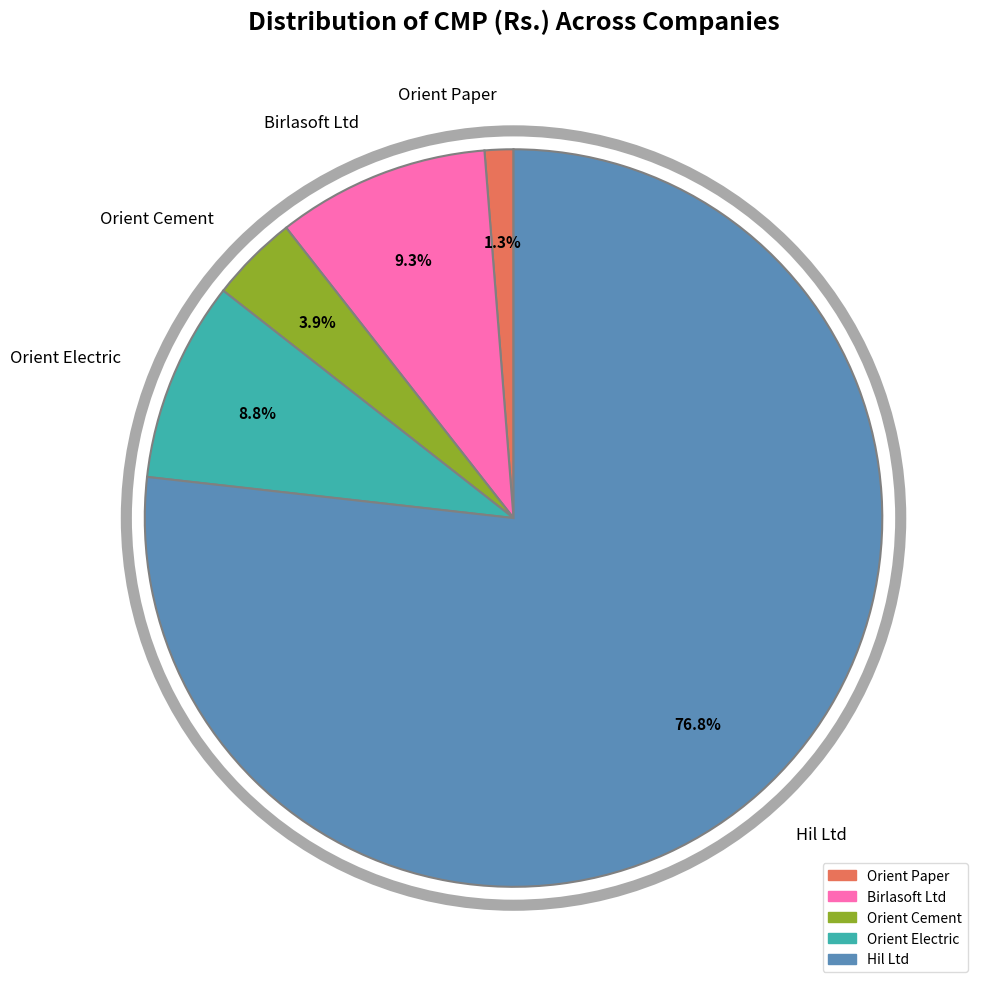

Rank the categories by value from highest to lowest.

Hil Ltd, Birlasoft Ltd, Orient Electric, Orient Cement, Orient Paper